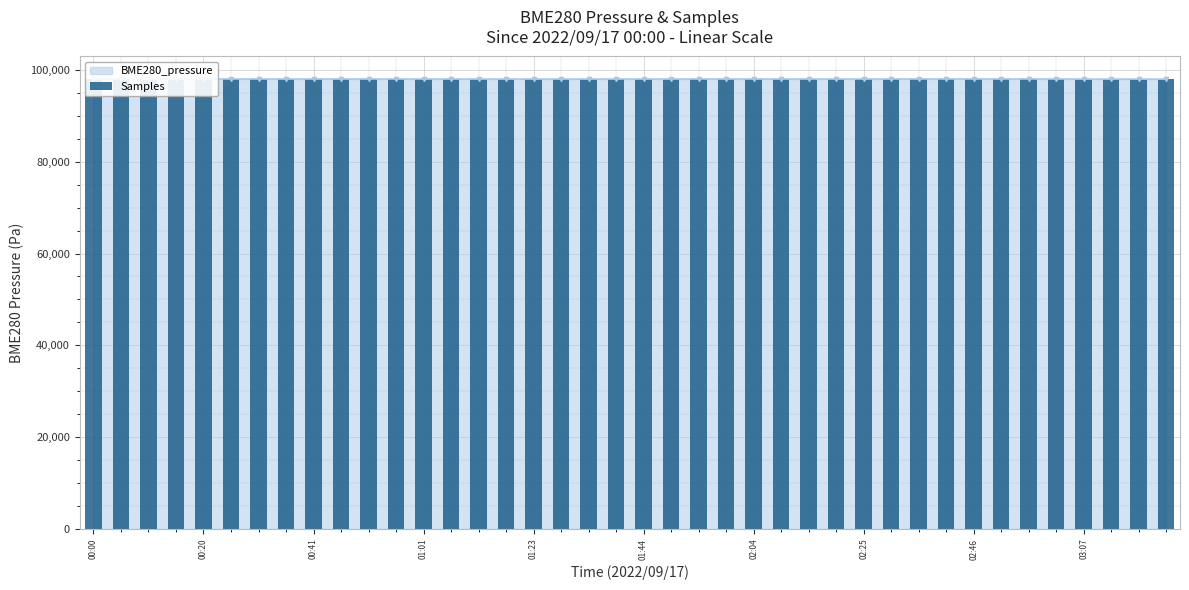

The chart shows a value of 98017.7 at 33. True or false?

True